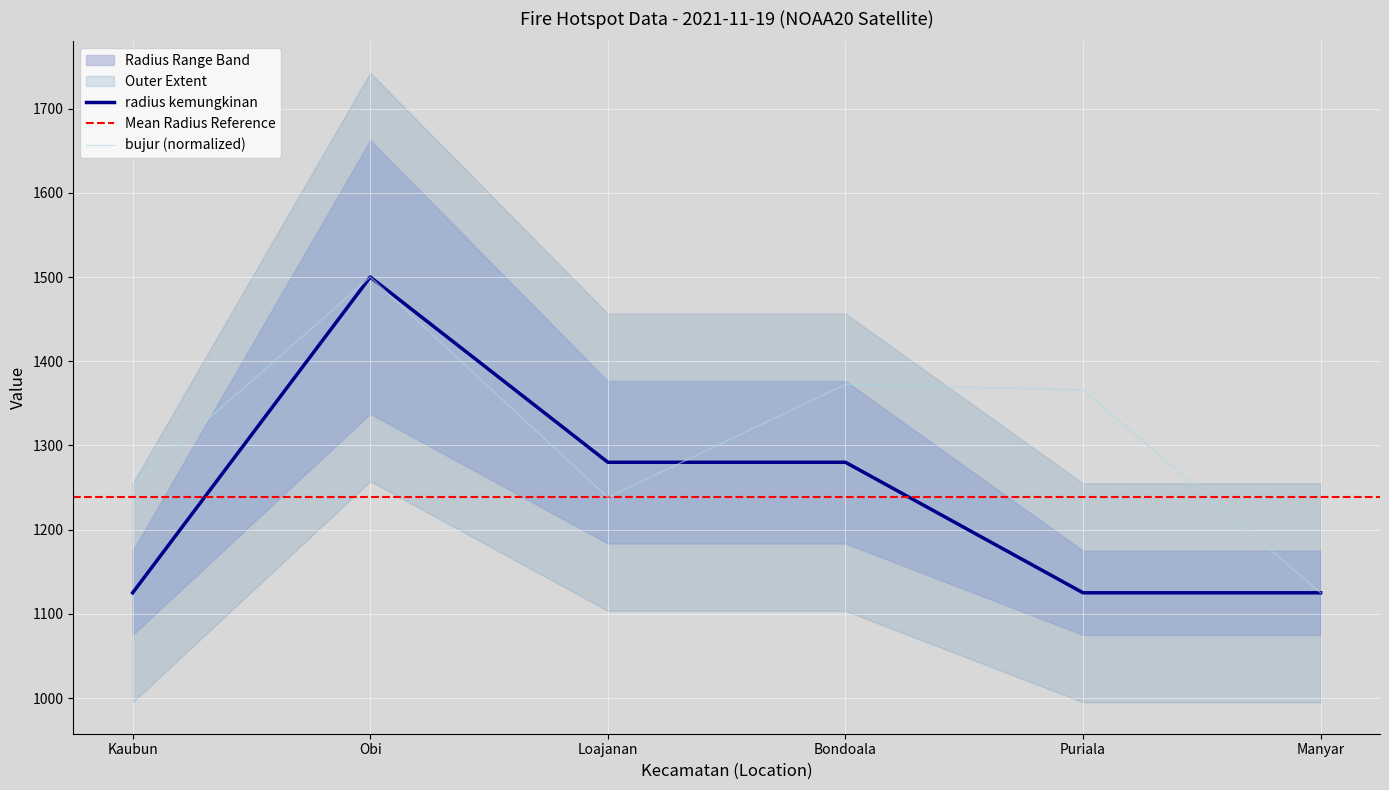

What is the sum of all bujur values?

7854.2